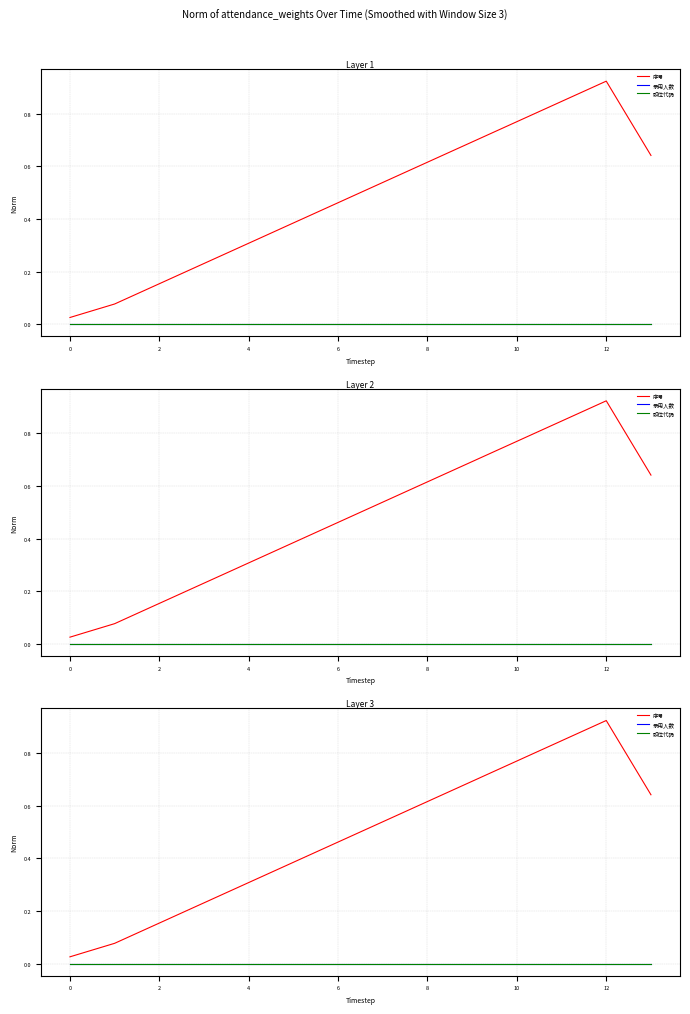

What is the label of the 10th point from the left?

9